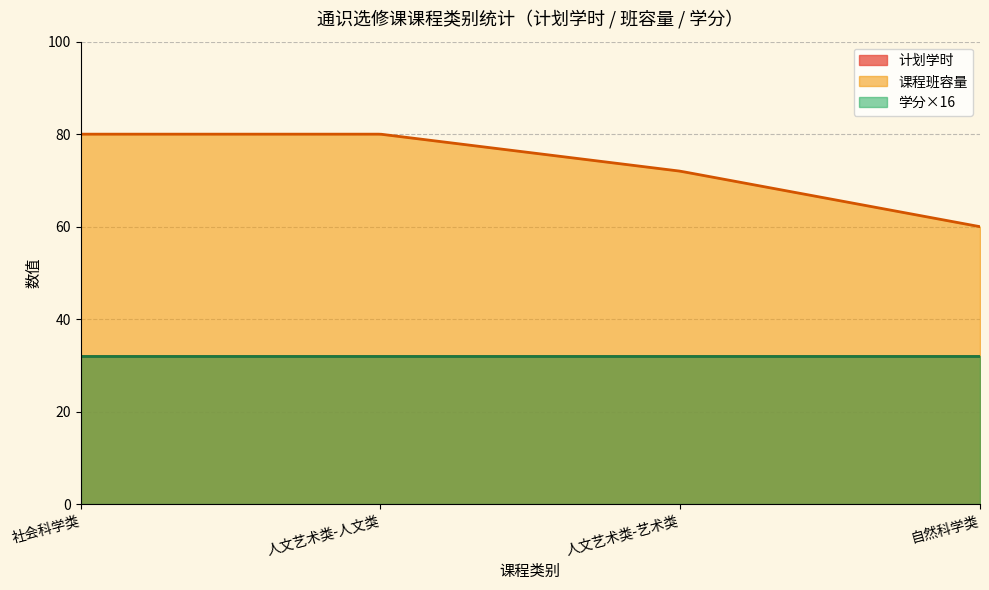

At which category is the sum across all series the highest?

社会科学类